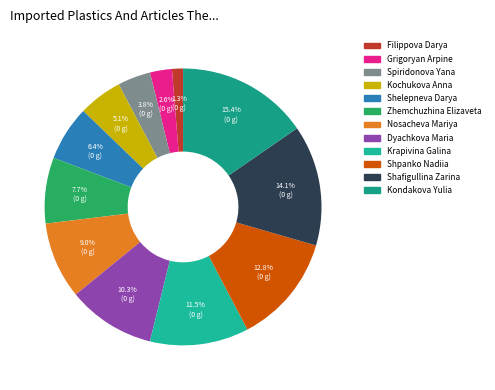

What is the largest slice in the pie chart?

Kondakova Yulia